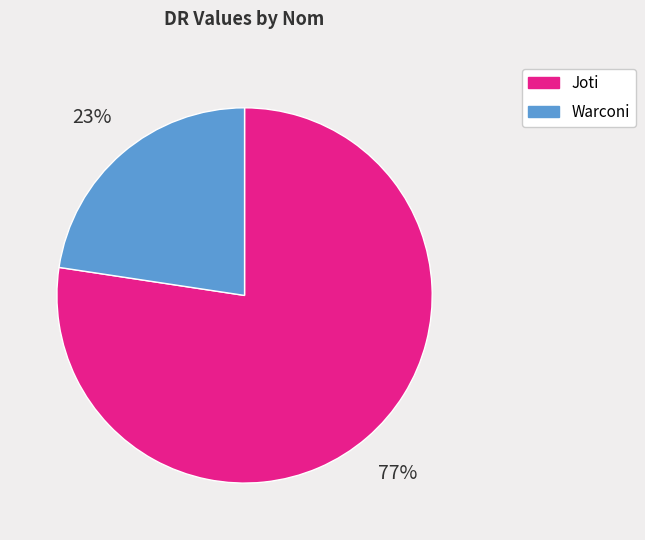

Approximately how many times larger is the value at Warconi compared to Joti?

0.3